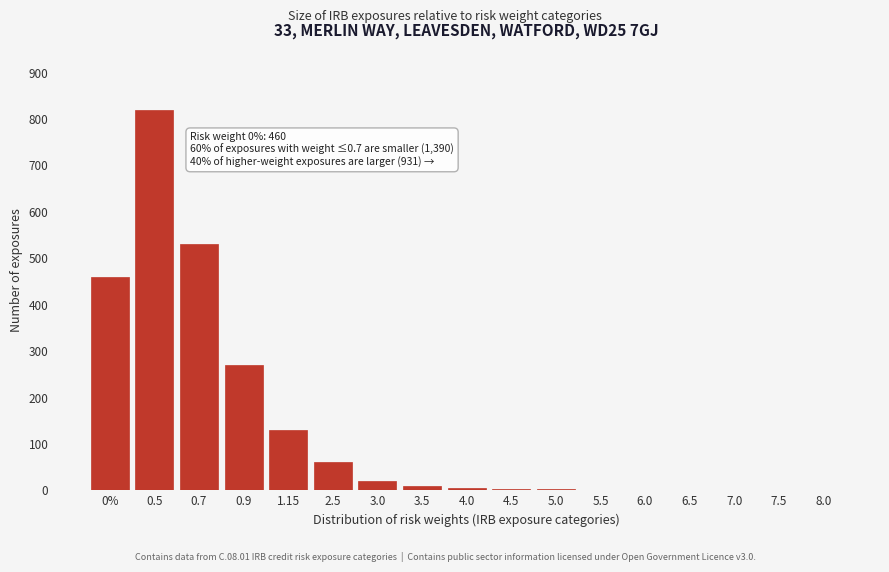

What is the maximum value shown in the chart?

820